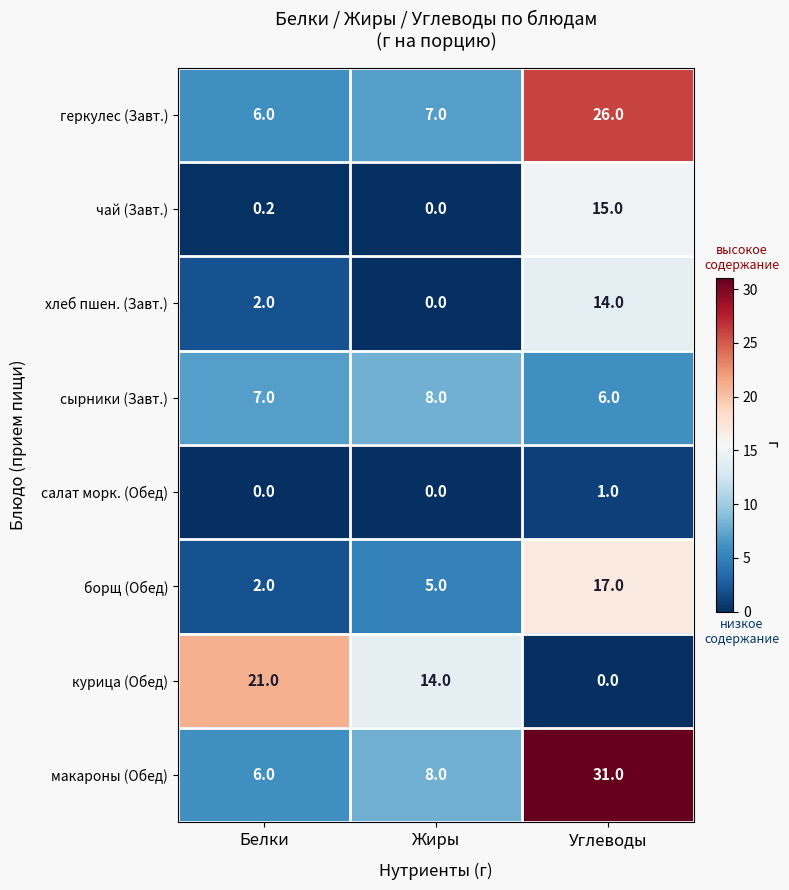

Which series has the largest total across all categories?

макароны (Обед)